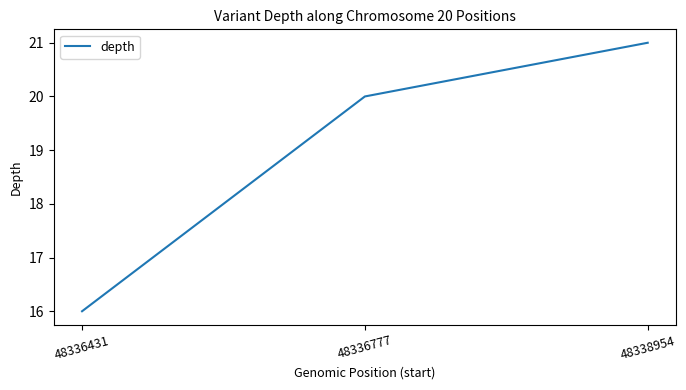

Is it true that the value at 48336431 is 6?

False